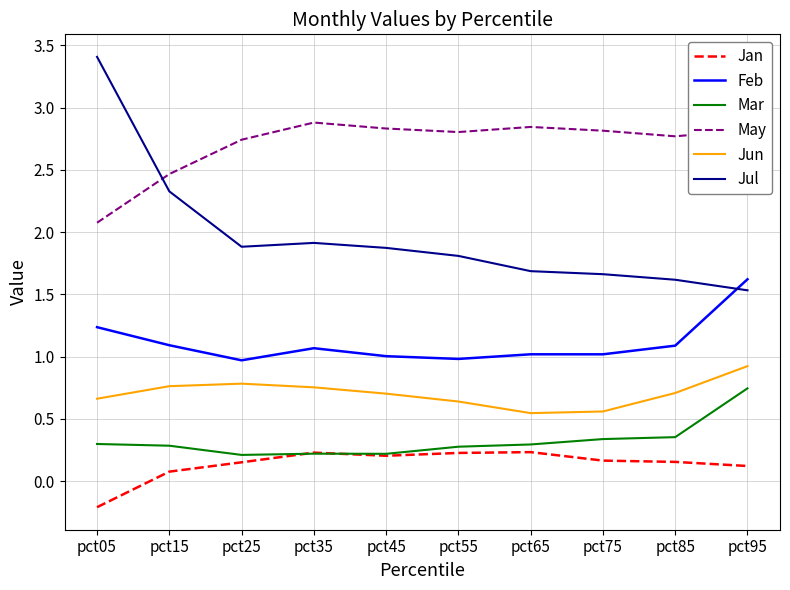

What is the total value across all series at pct55?

6.7